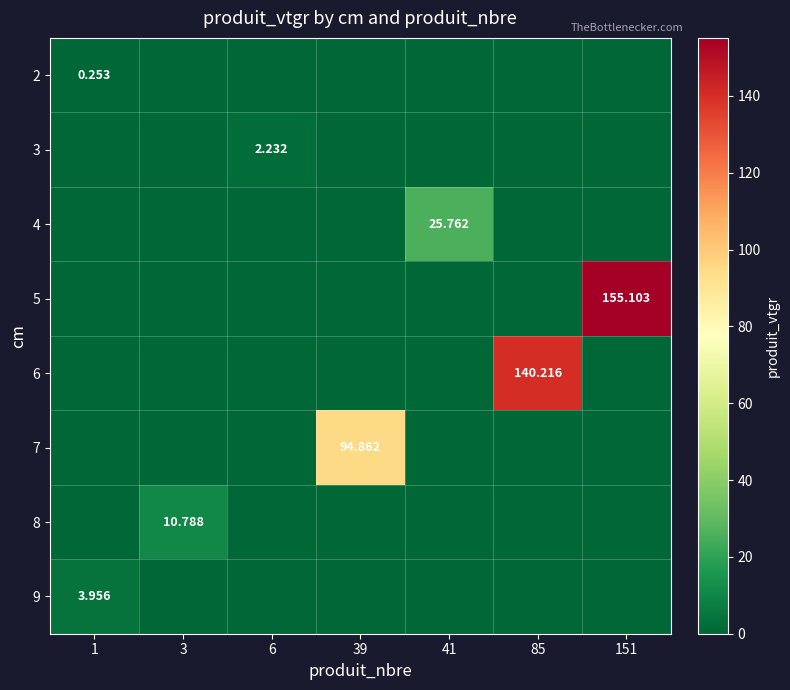

How many positive values does the 8 series have?

1